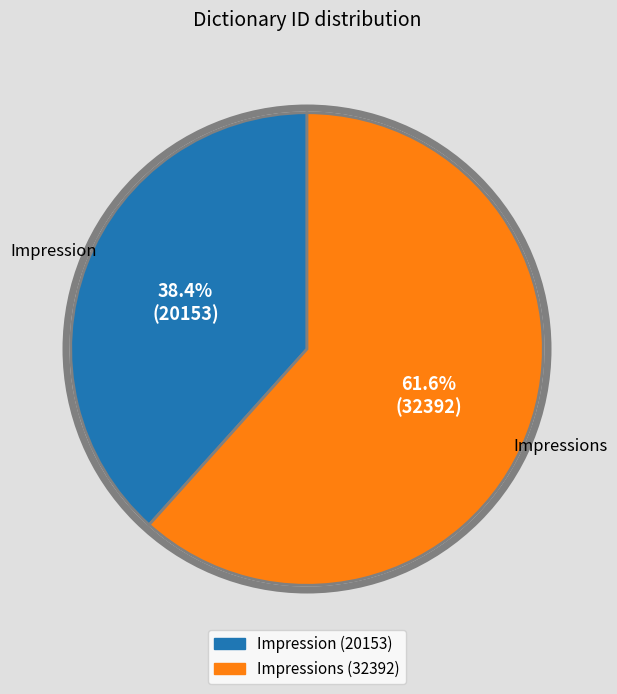

Is there a majority slice in this chart?

Yes